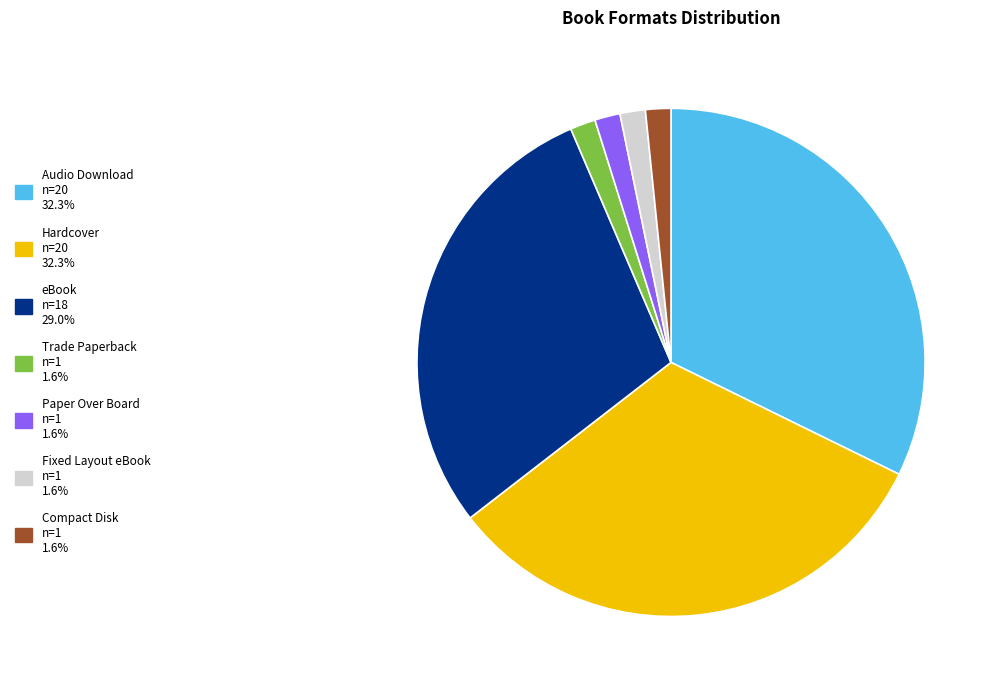

Does Compact Disk represent more than half of the total?

No